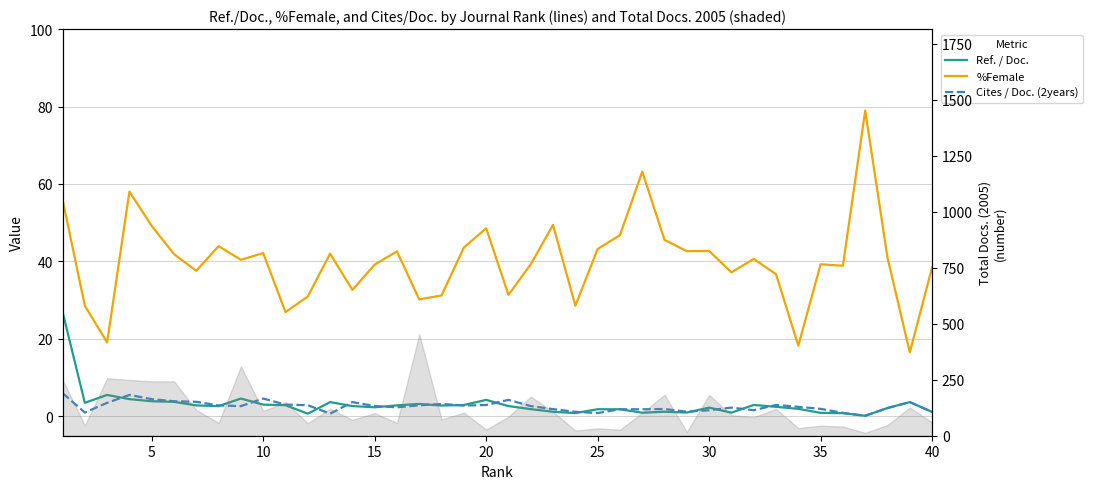

Which series has the widest spread of values?

%Female